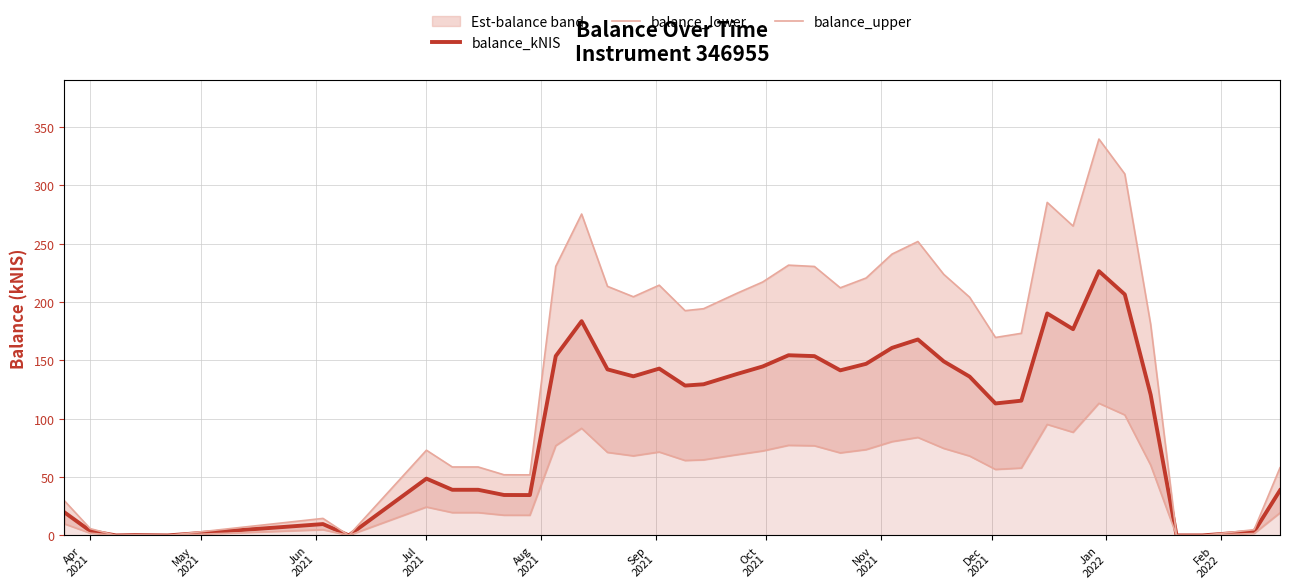

What is the highest value of the balance_kNIS series?

226.4